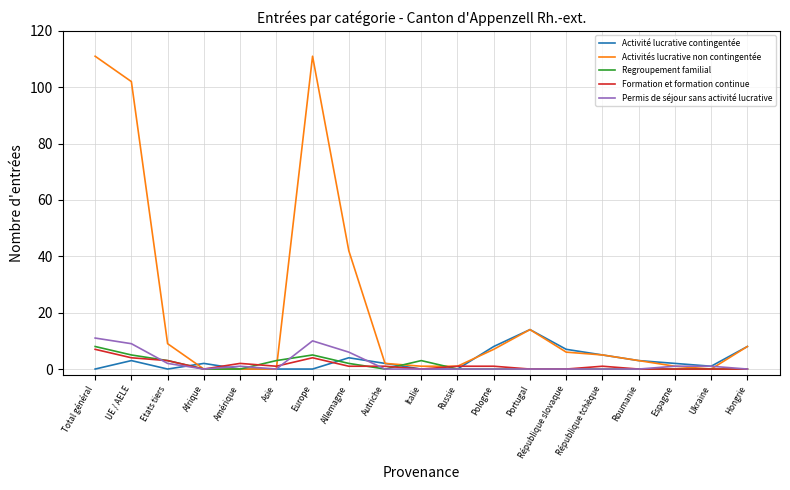

At how many categories does at least one series exceed 58?

3